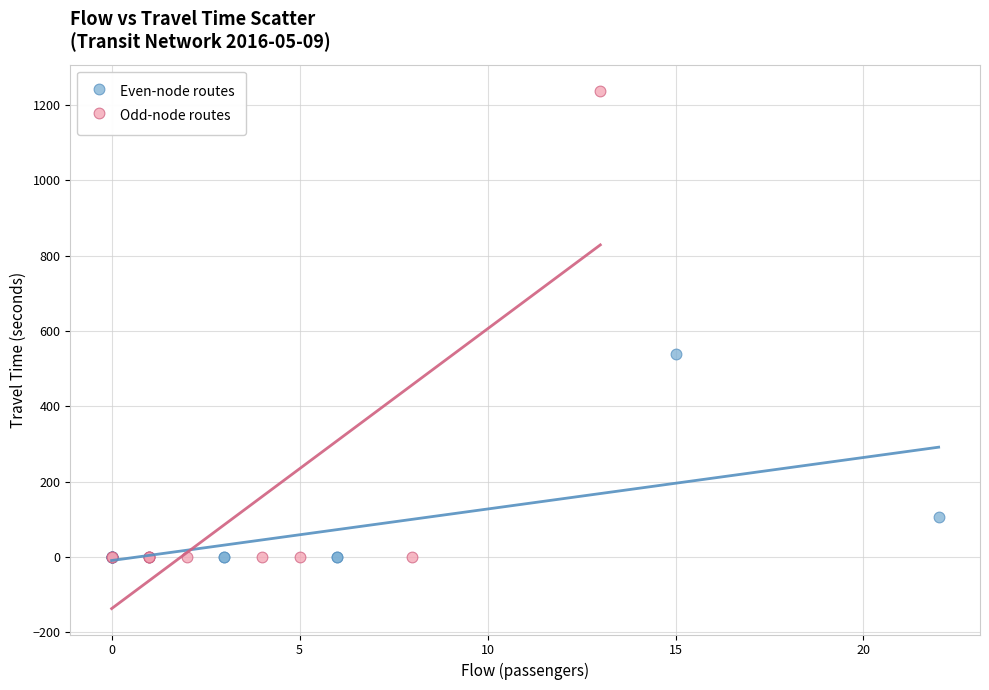

Which series reaches the maximum Y coordinate?

Odd-node routes